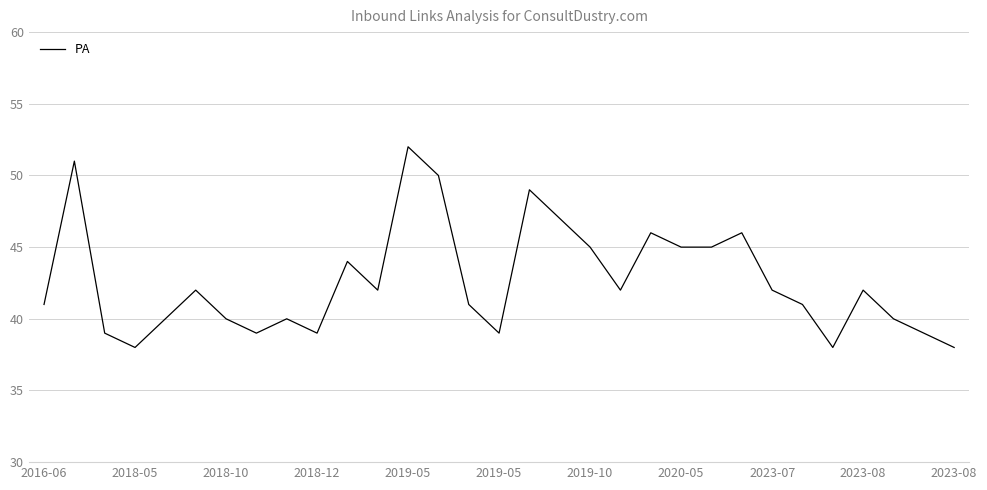

Does the chart have visible grid lines?

Yes